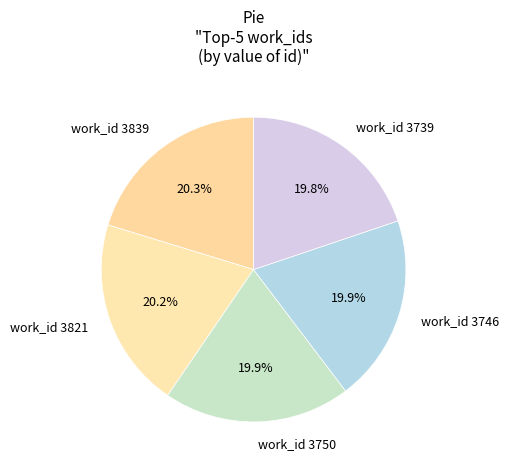

Does any single category account for the majority?

No